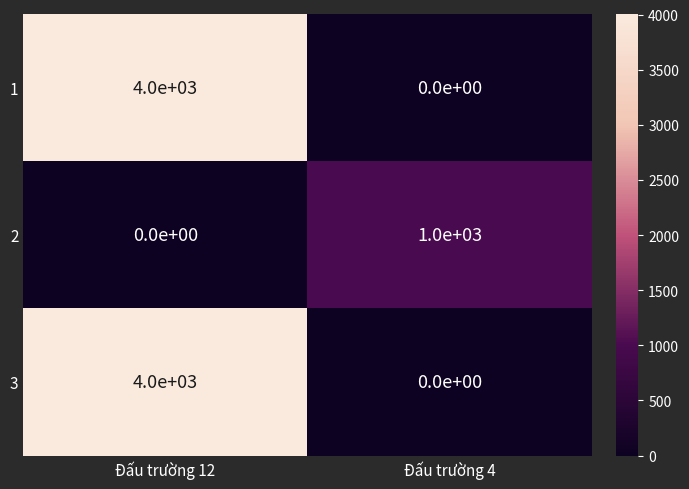

Reading right to left, what are all the values shown in this chart?

1: 0	4000
2: 1000	0
3: 0	4000